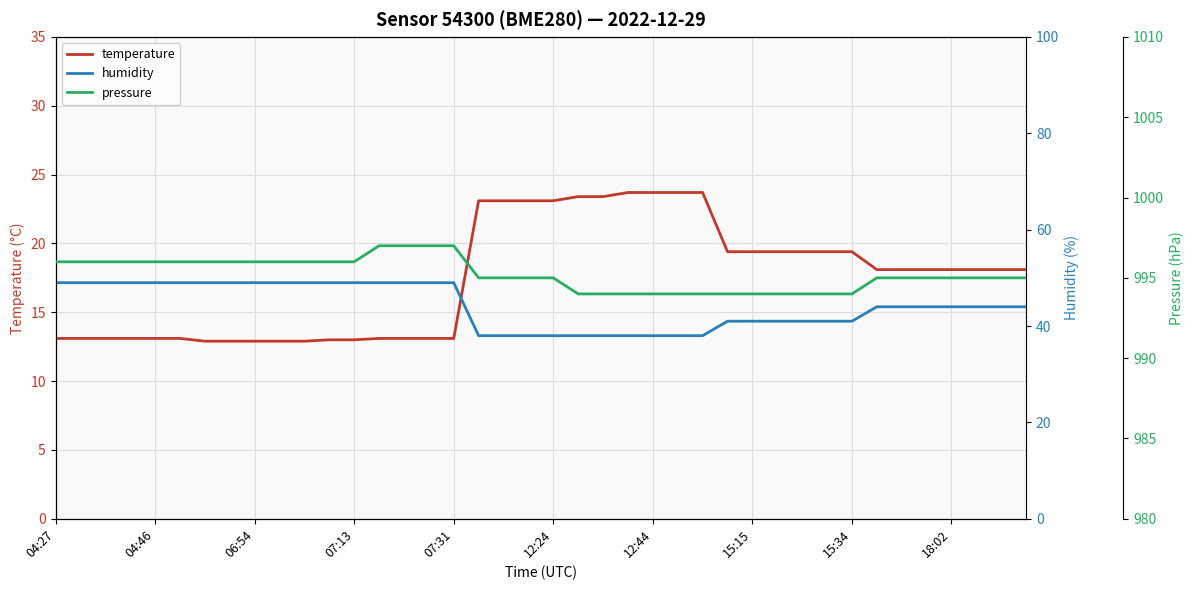

The temperature series shows 19.4 at 15:15. True or false?

True